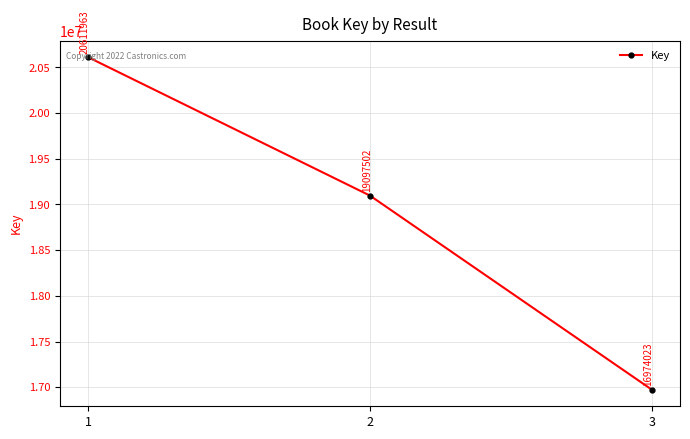

True or false: the data shows 7380544 at 1.

False